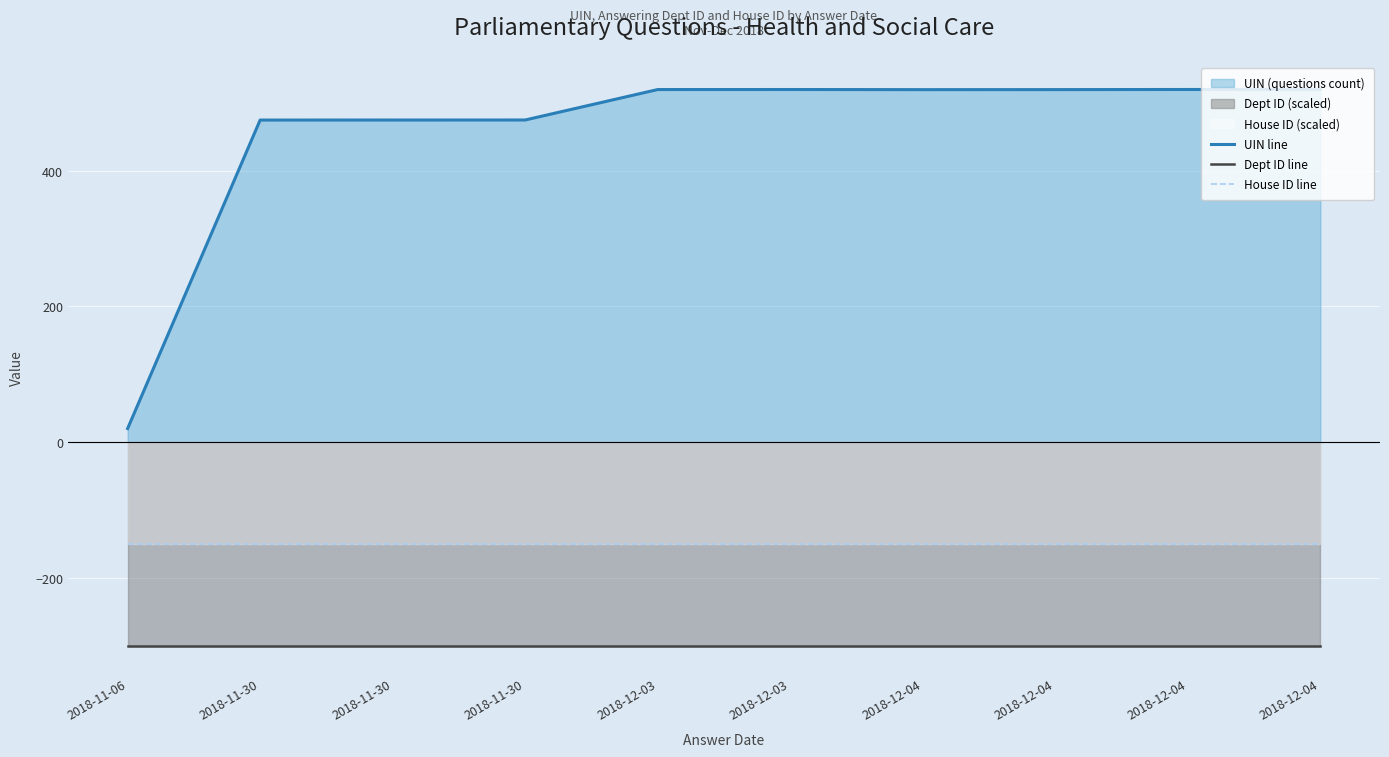

Count the number of data series in this chart.

3